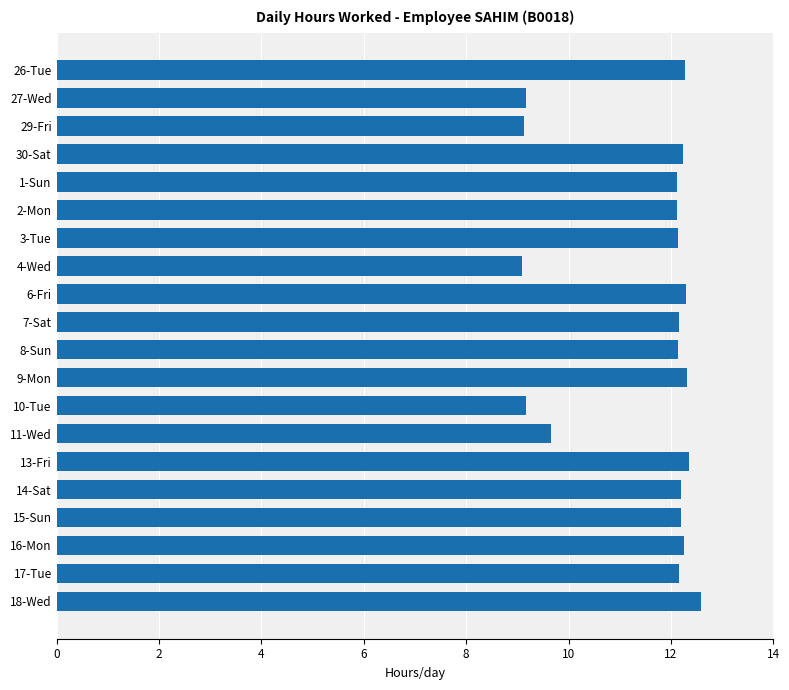

What is the greatest value displayed?

12.6